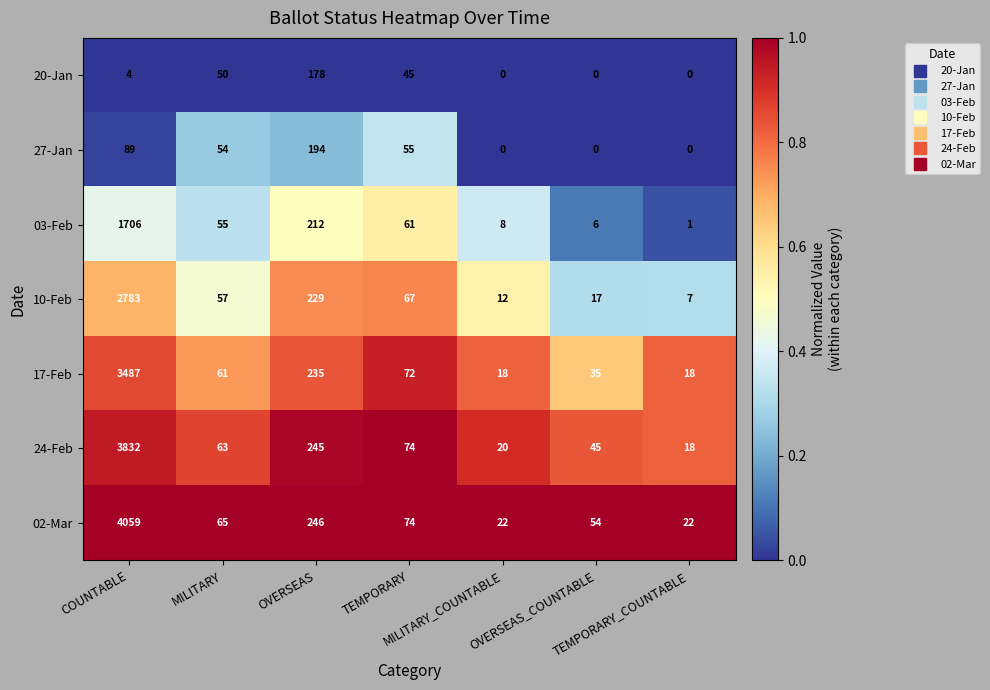

What is the highest value of the 10-Feb series?

2783